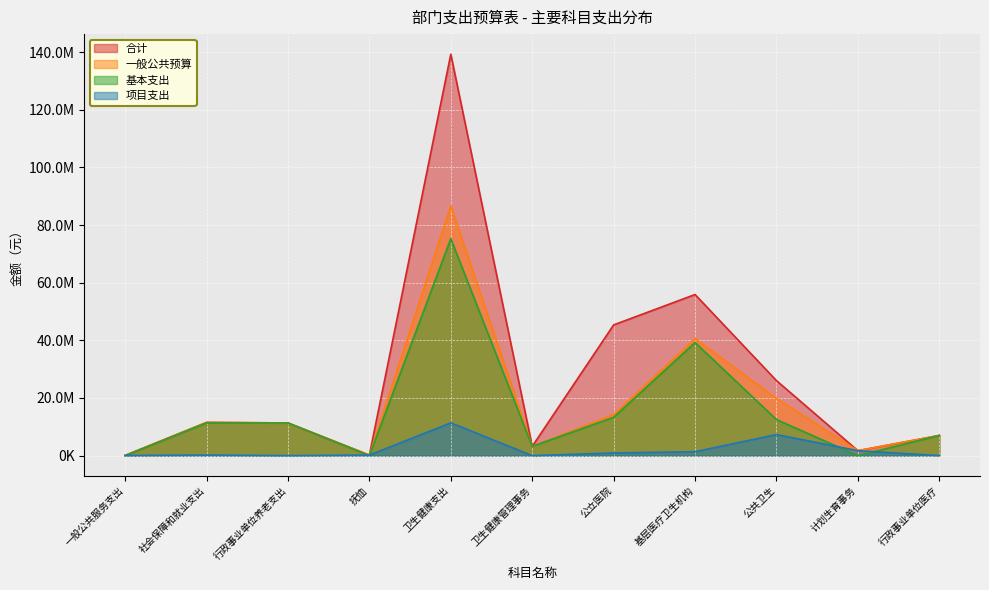

Which series has the largest range (max minus min)?

合计